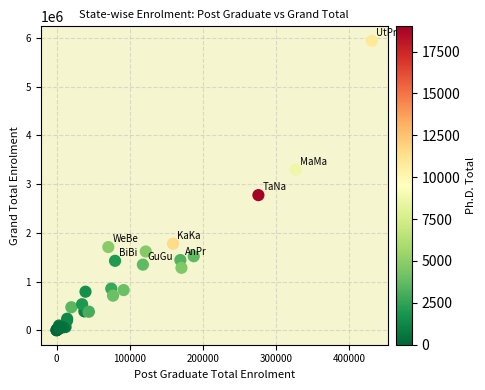

What Y value in the scatter plot is closest to 2970128?

2773283